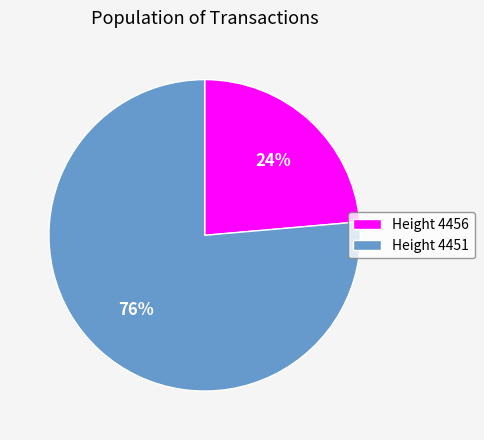

Is the sum of Height 4456 and Height 4451 greater than half?

Yes